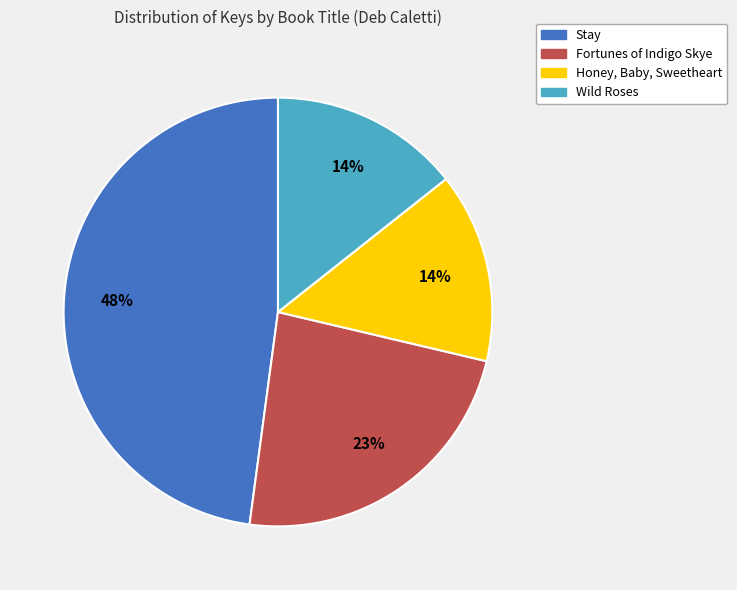

Between Wild Roses and Stay, which is larger?

Stay